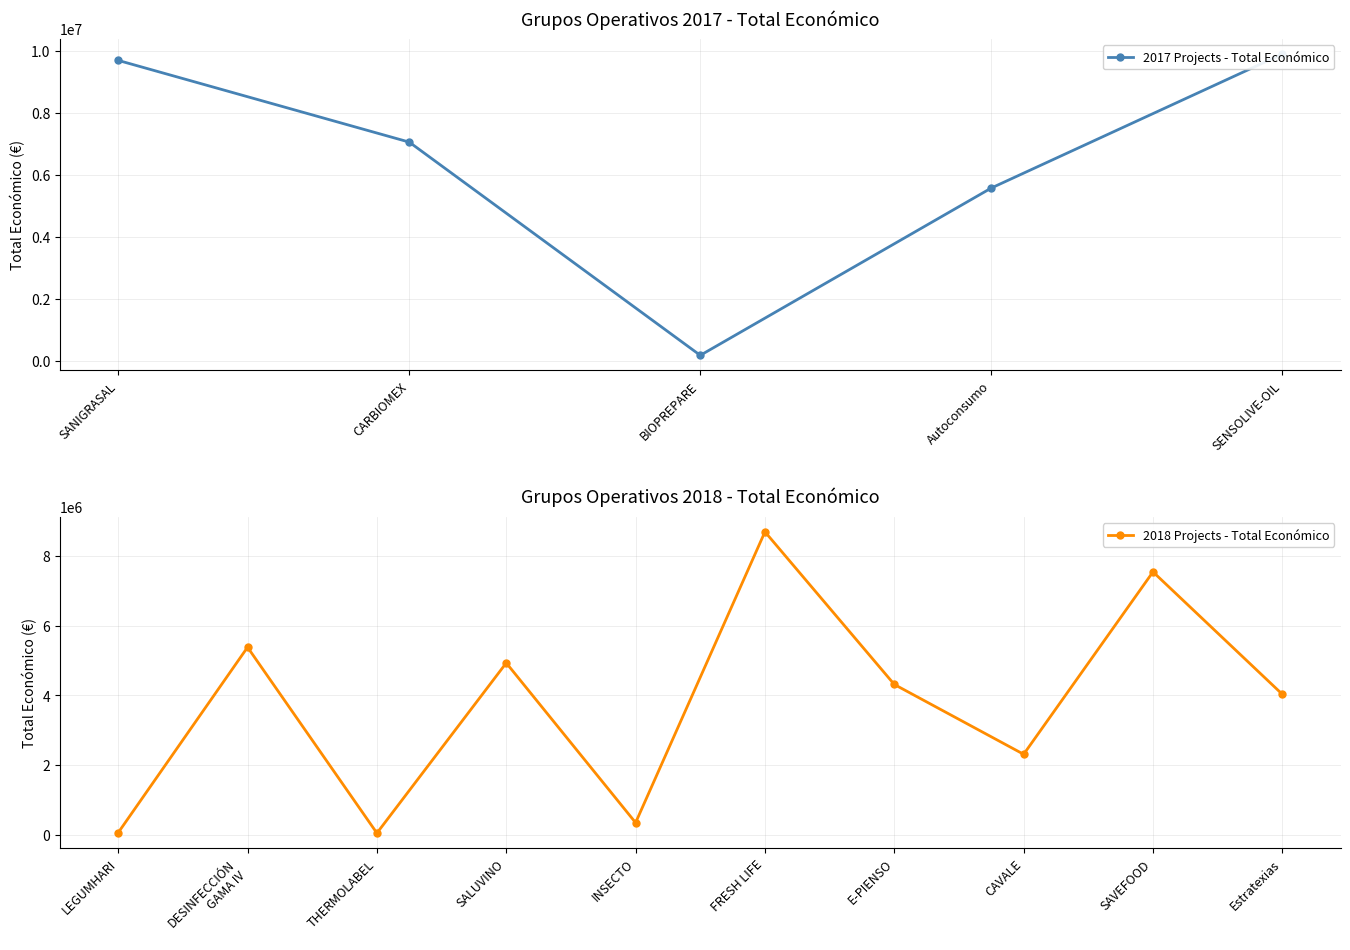

At which category does the data reach its first local valley?

BIOPREPARE